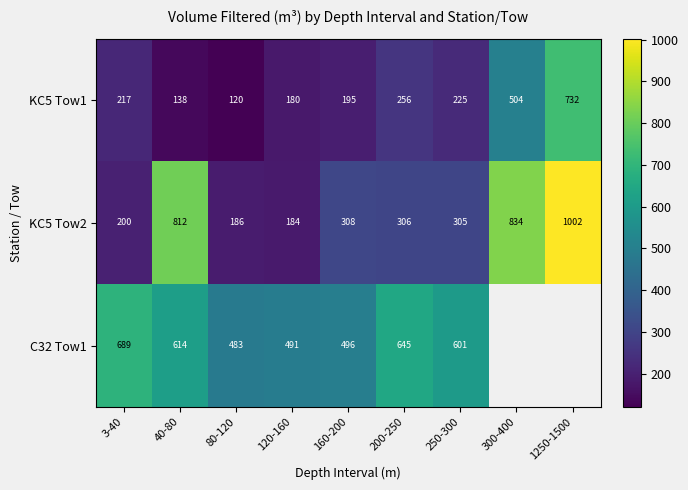

How many data points does each series have?

9